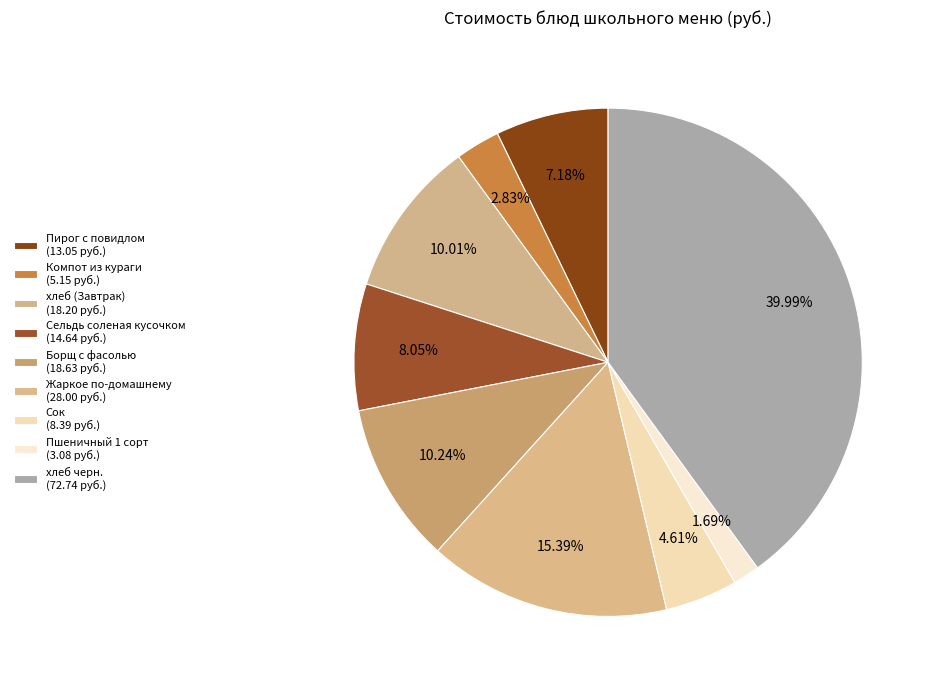

To the nearest percent, what is the difference between the largest and smallest slice percentages?

38%